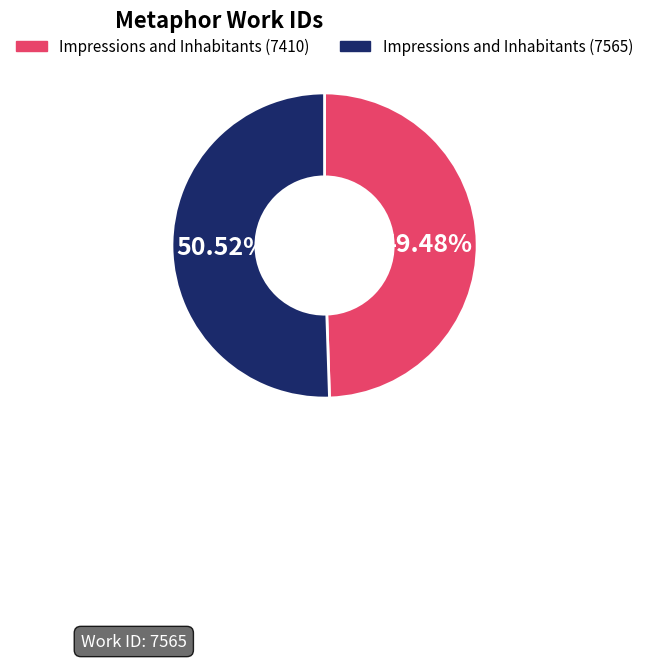

True or false: Impressions and Inhabitants (7565) accounts for 51% of the total.

True